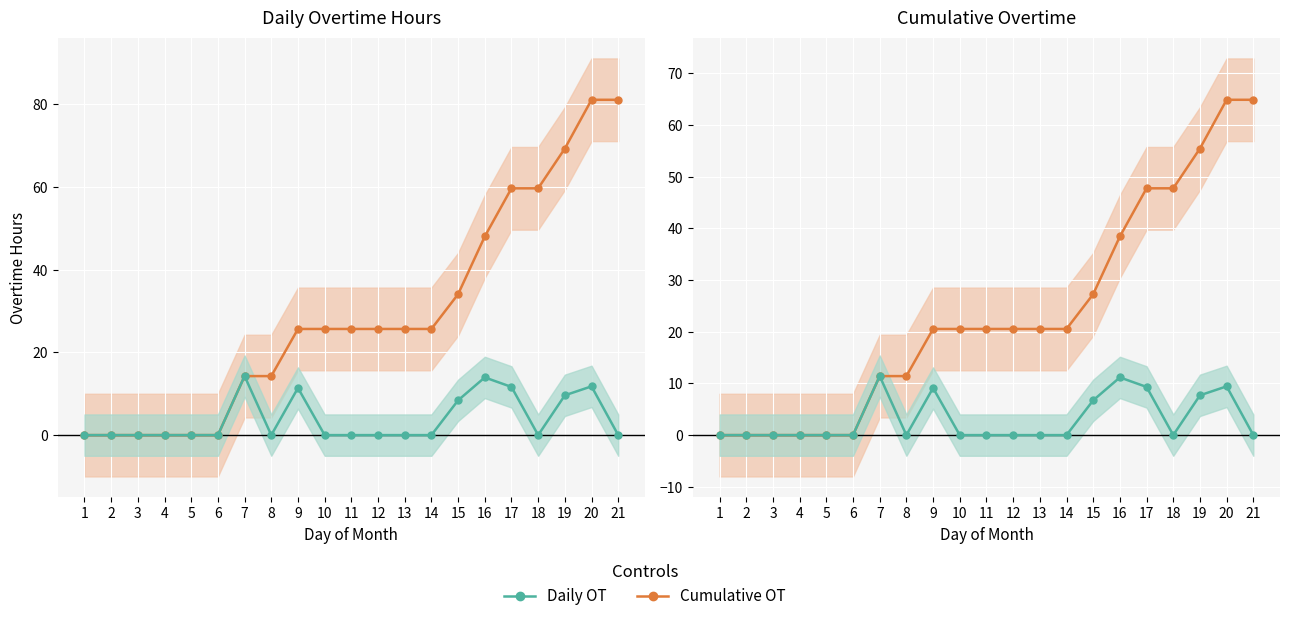

What are all the series names shown in the legend?

Cumulative OT, Daily OT